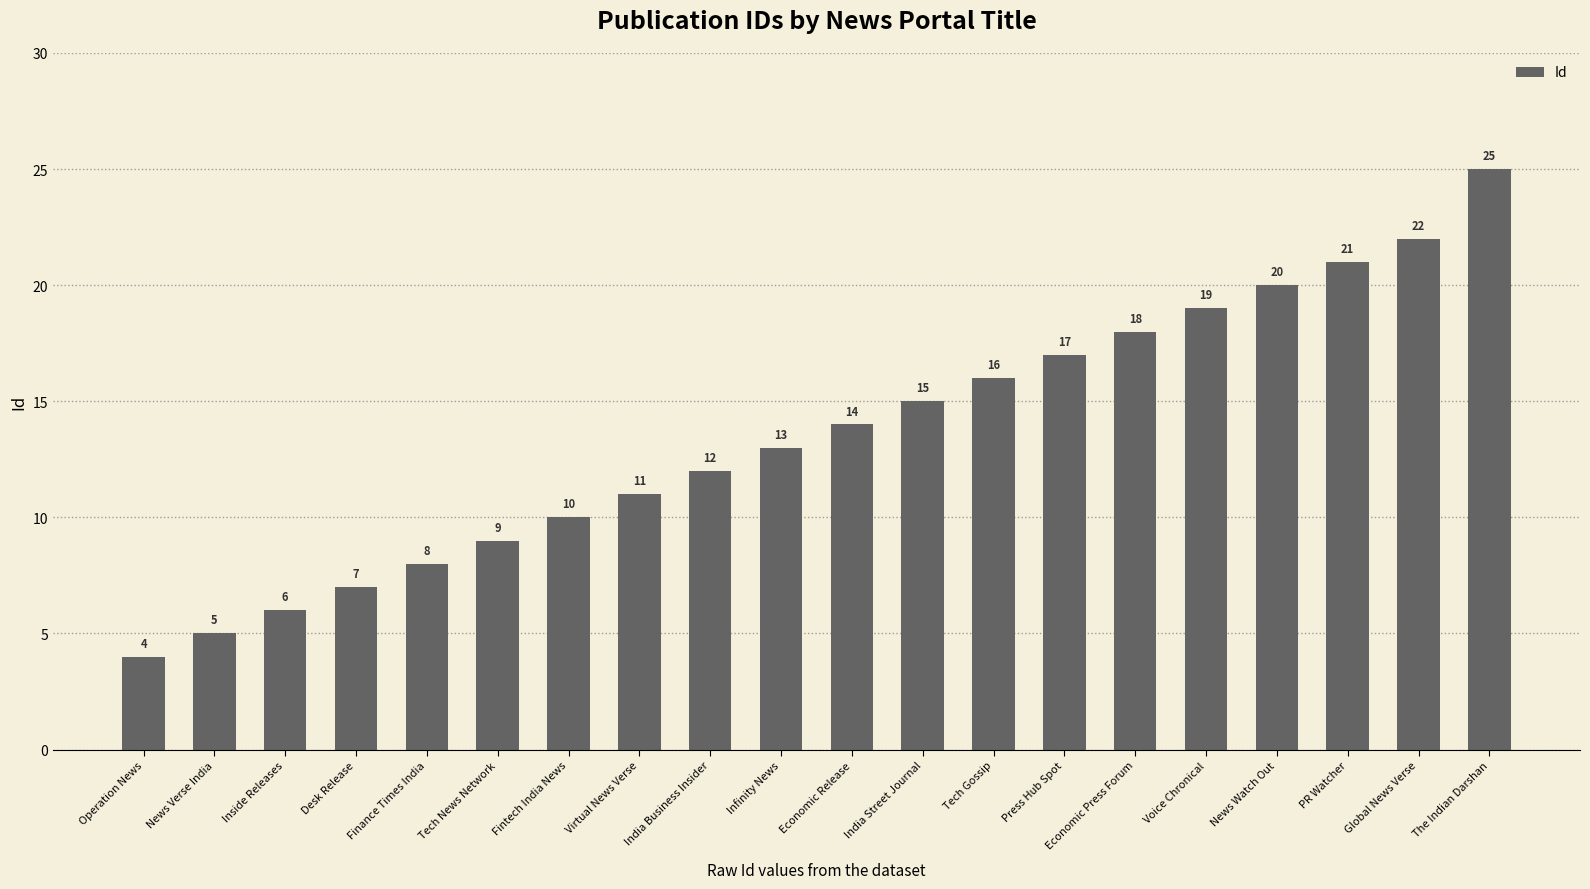

Read the value at Economic Press Forum.

18